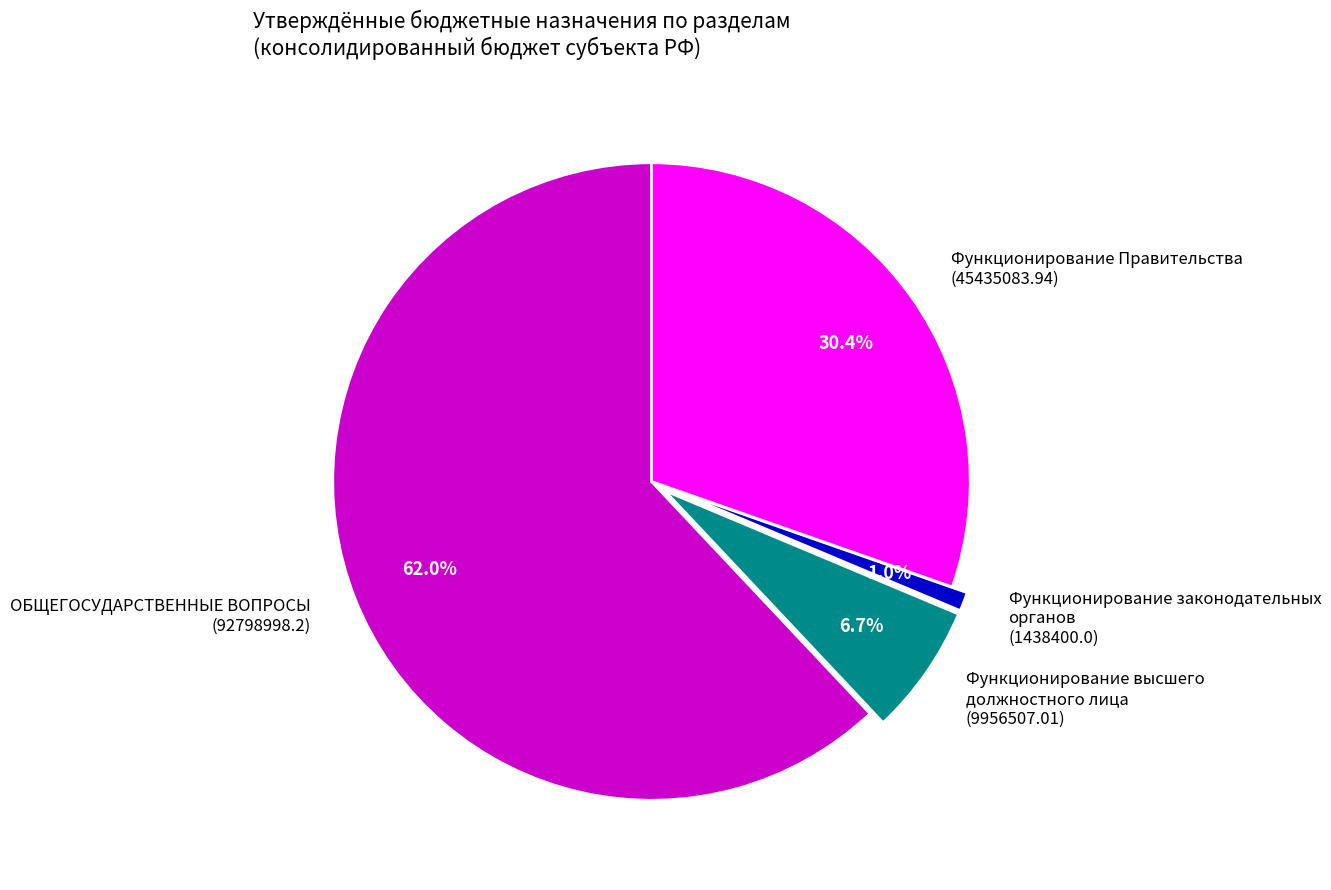

What portion of the pie excludes Функционирование высшего должностного лица (9956507.01)?

93.3%